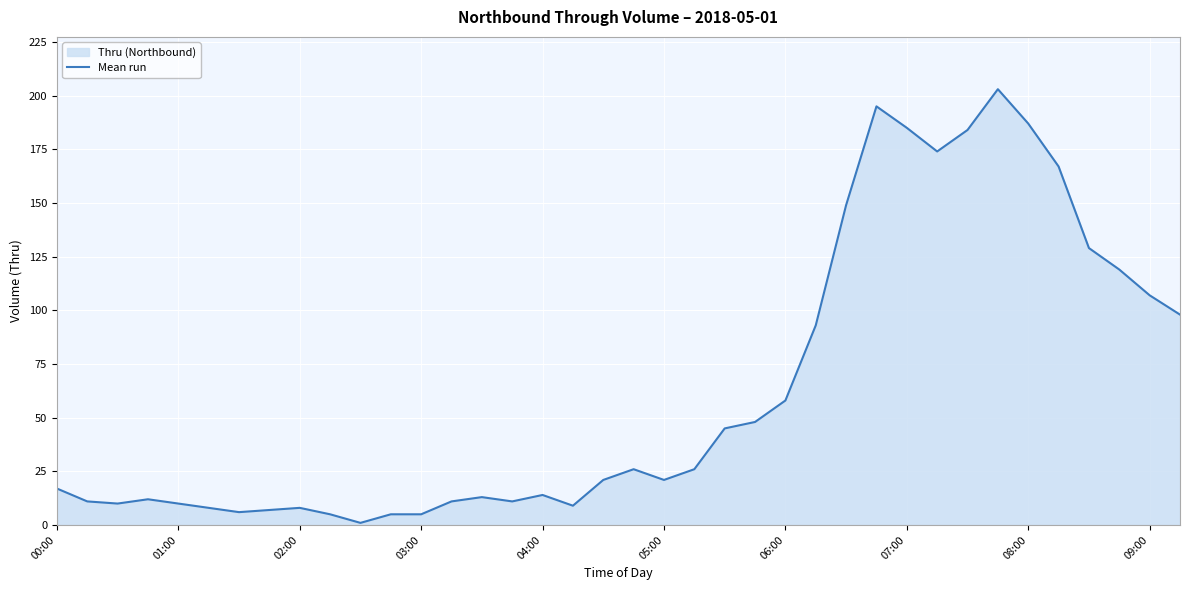

What is the value of the 38th point from the left?

98